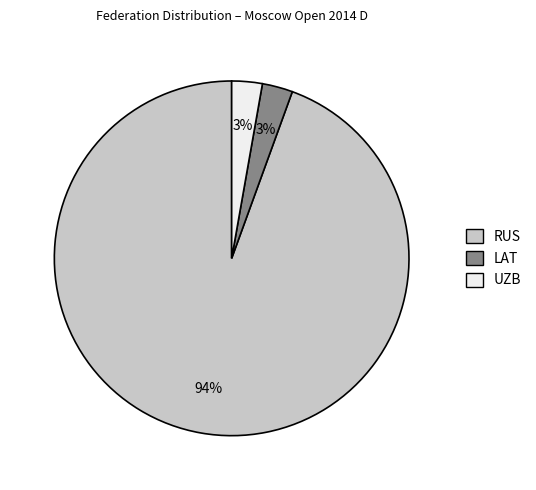

To the nearest percent, what is the average slice percentage?

33%